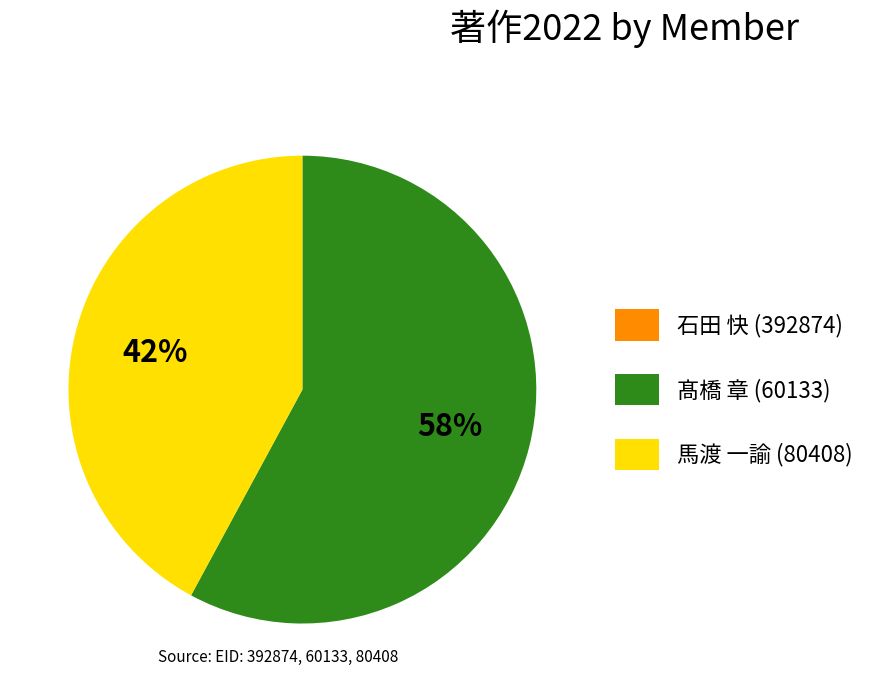

Is the sum of 髙橋 章 (60133) and 馬渡 一諭 (80408) greater than half?

Yes